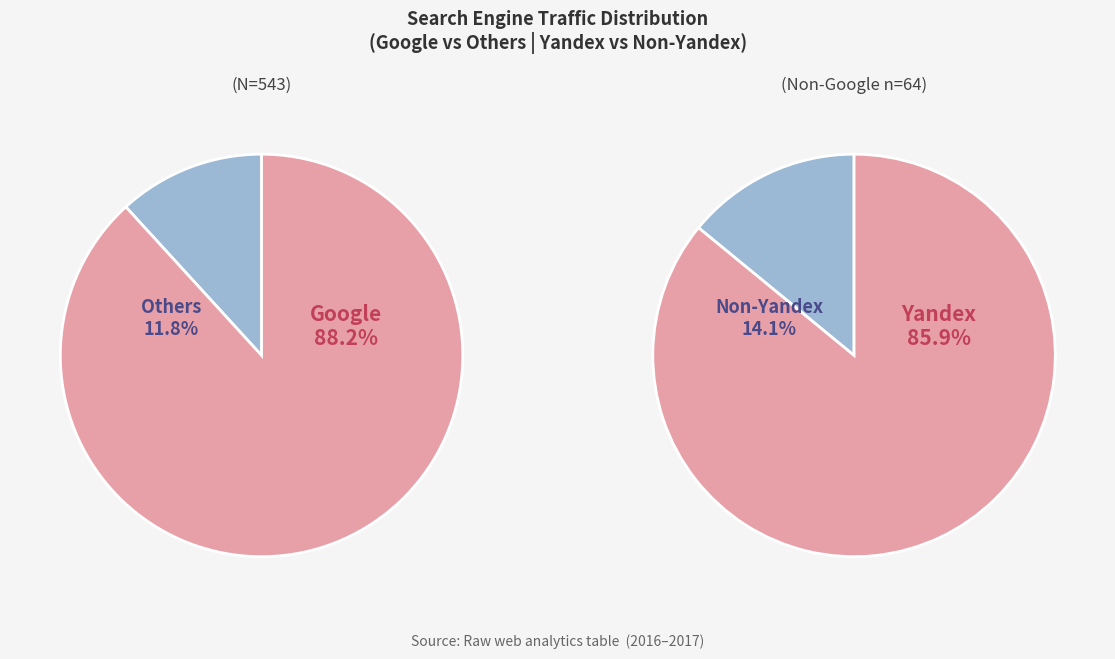

Does any single category account for the majority?

Yes